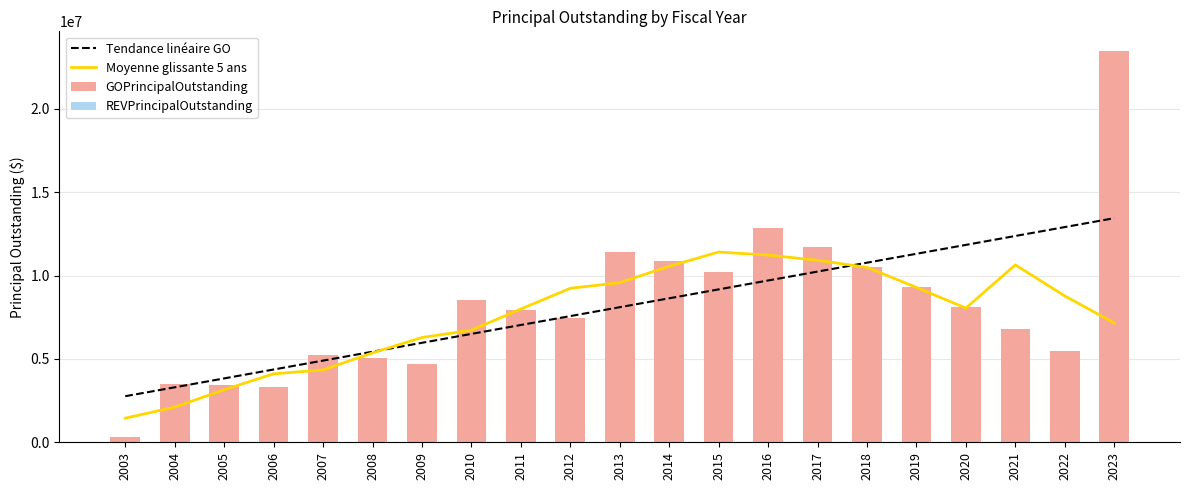

How many groups of bars are there?

21